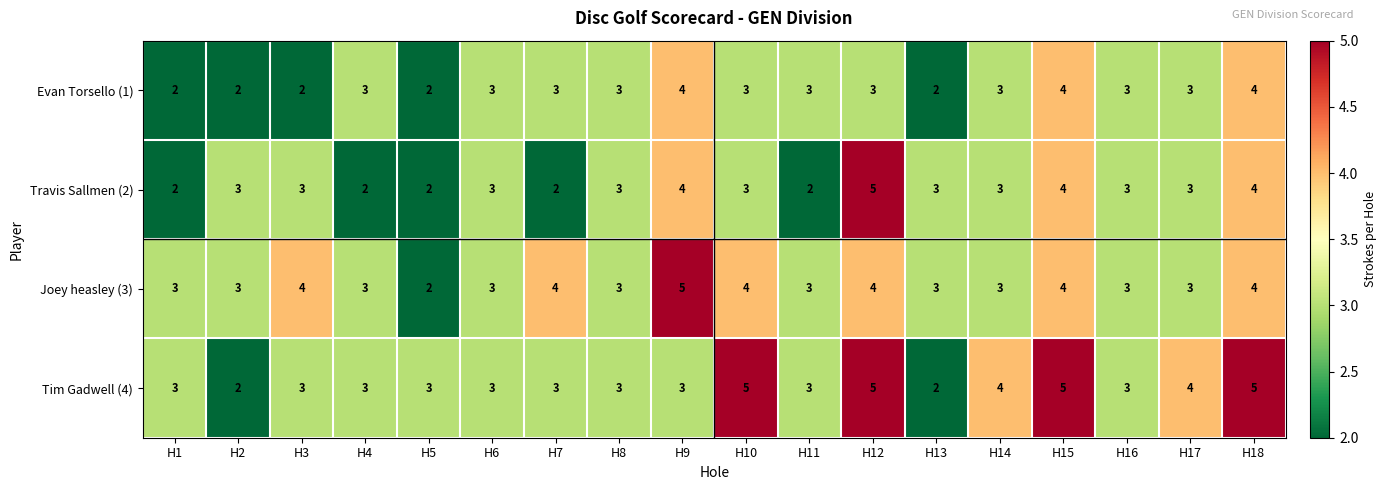

What is the difference between the maximum and minimum values in the Tim Gadwell (4) series?

3